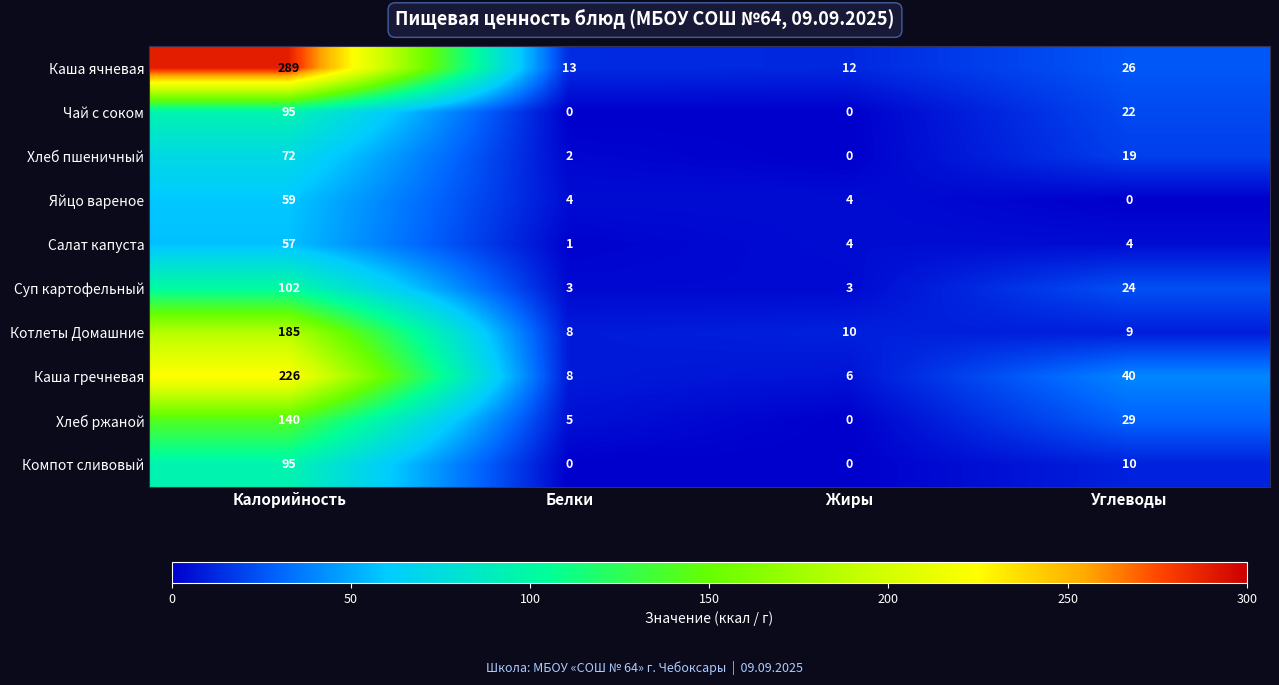

What is the average value of the Суп картофельный series?

33